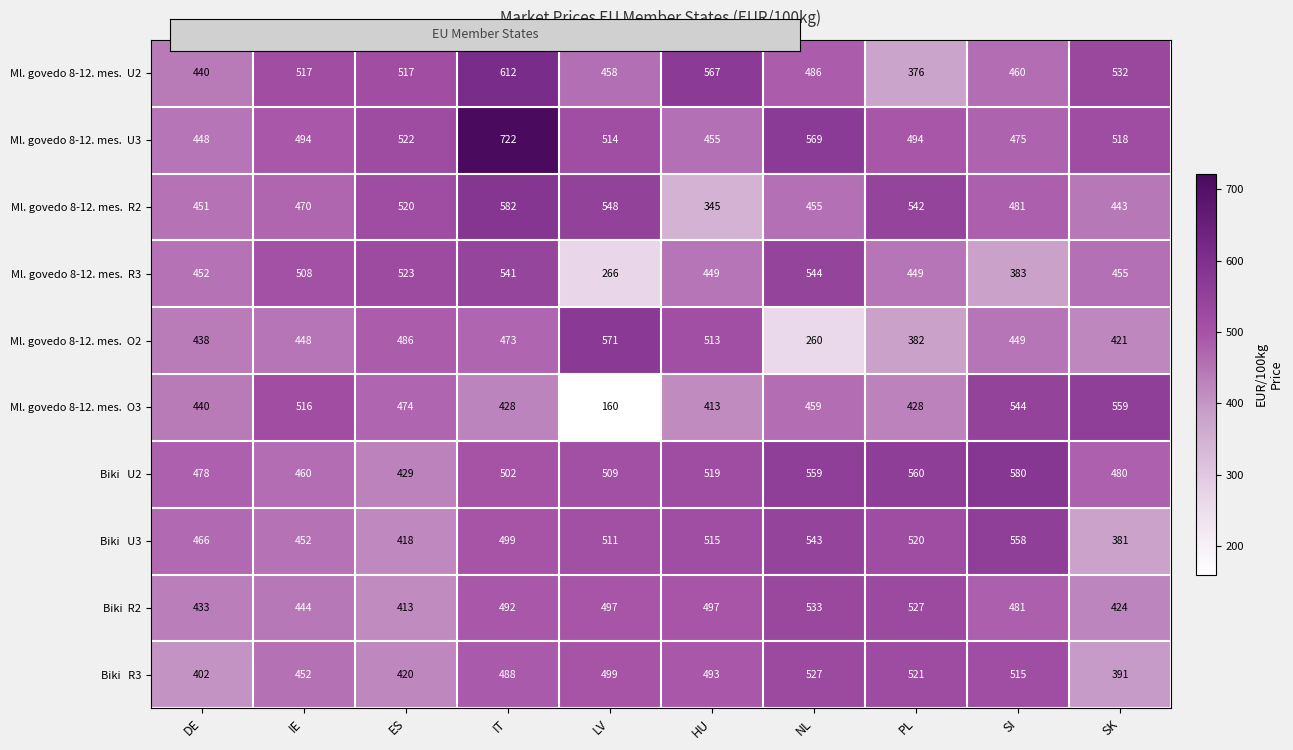

At which category is the sum across all series the highest?

IT